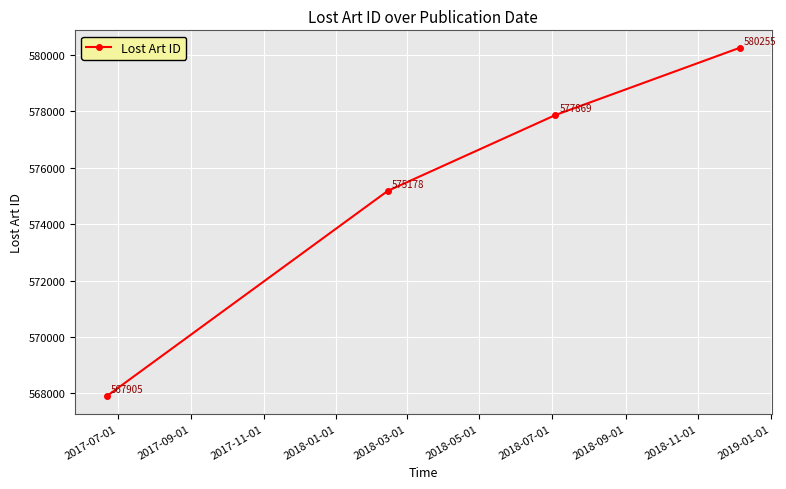

Reading right to left, what are all the values shown in this chart?

580255	577869	575178	567905